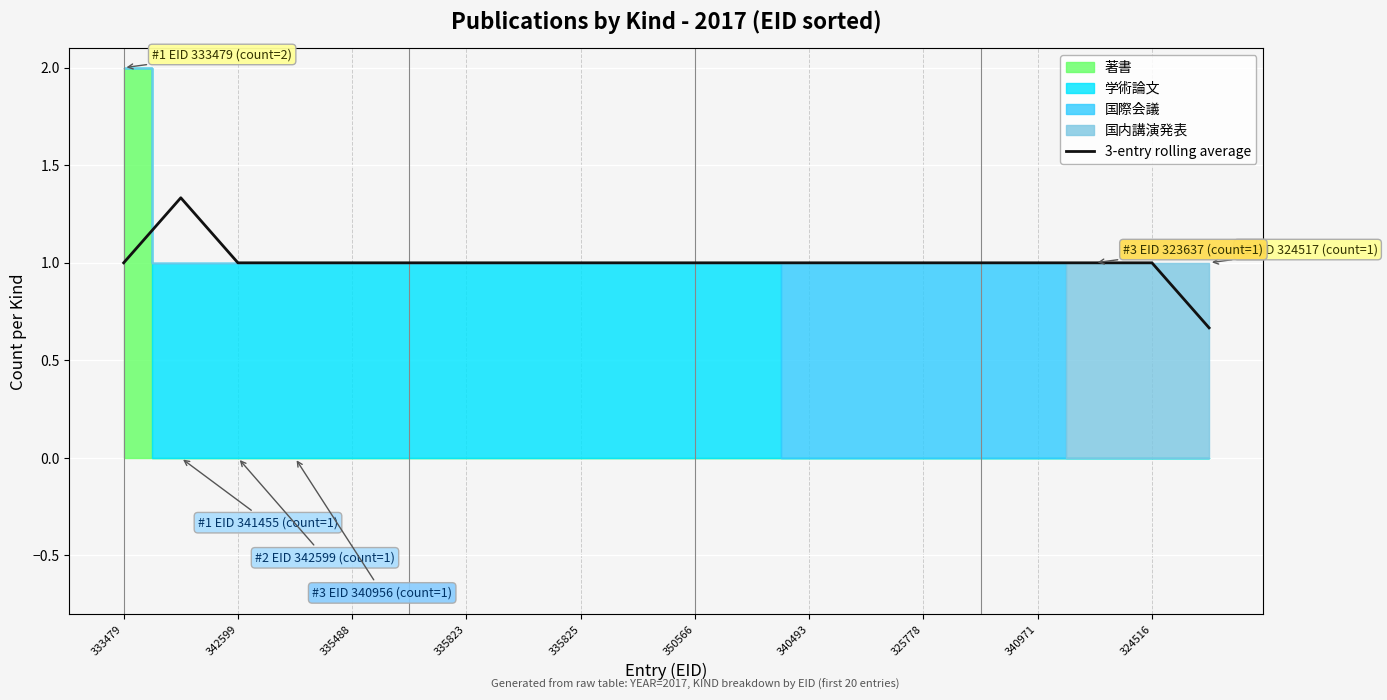

What is the value of the 15th point from the left?

1.0